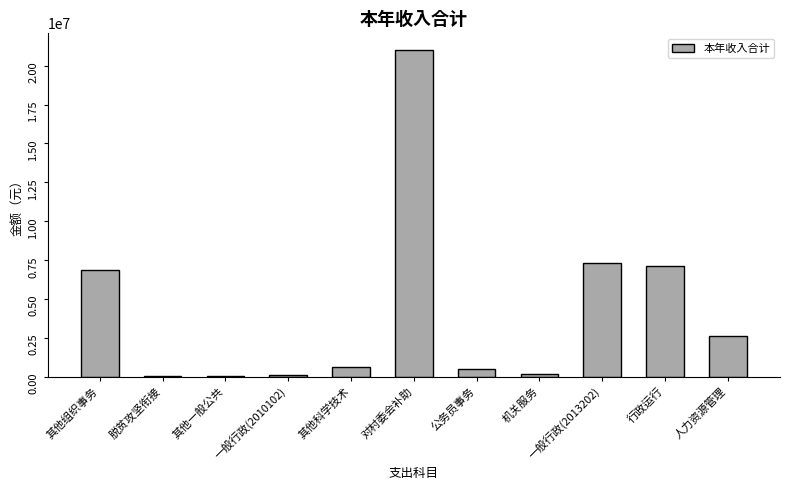

The value at 一般行政(2013202) is 11319360.2. True or false?

False